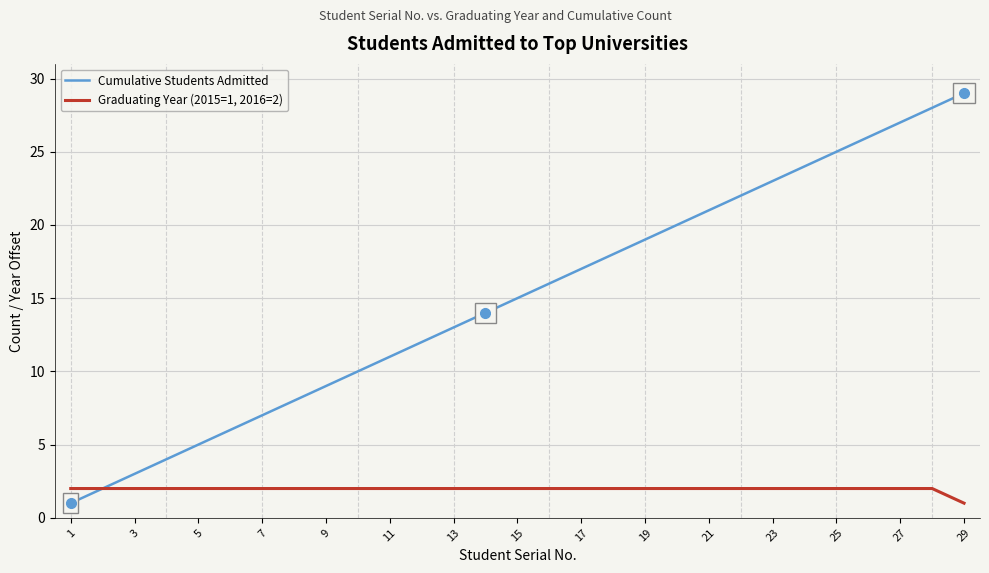

Reading left to right, extract all data points from this chart.

Cumulative Students Admitted: 1	2	3	4	5	6	7	8	9	10	11	12	13	14	15	16	17	18	19	20	21	22	23	24	25	26	27	28	29
Graduating Year (2015=1, 2016=2): 2	2	2	2	2	2	2	2	2	2	2	2	2	2	2	2	2	2	2	2	2	2	2	2	2	2	2	2	1